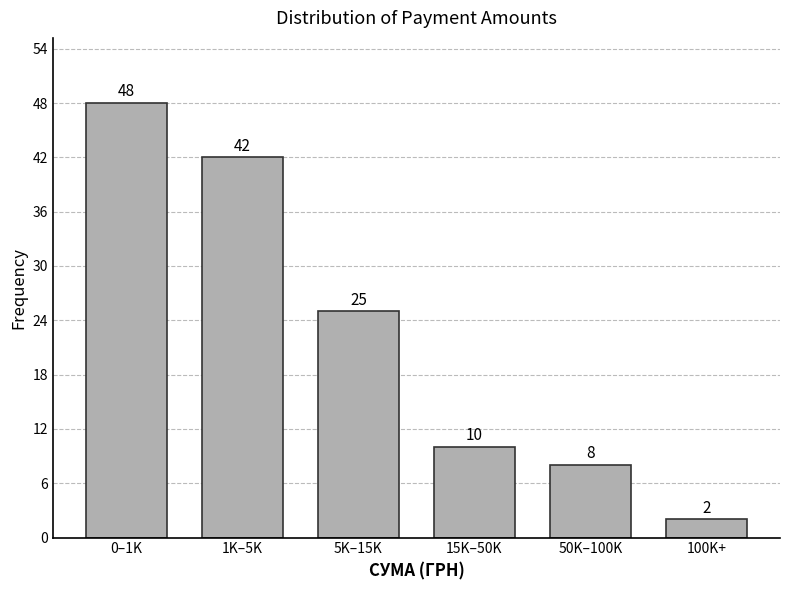

Reading right to left, what are all the values shown in this chart?

100K+=2	50K–100K=8	15K–50K=10	5K–15K=25	1K–5K=42	0–1K=48